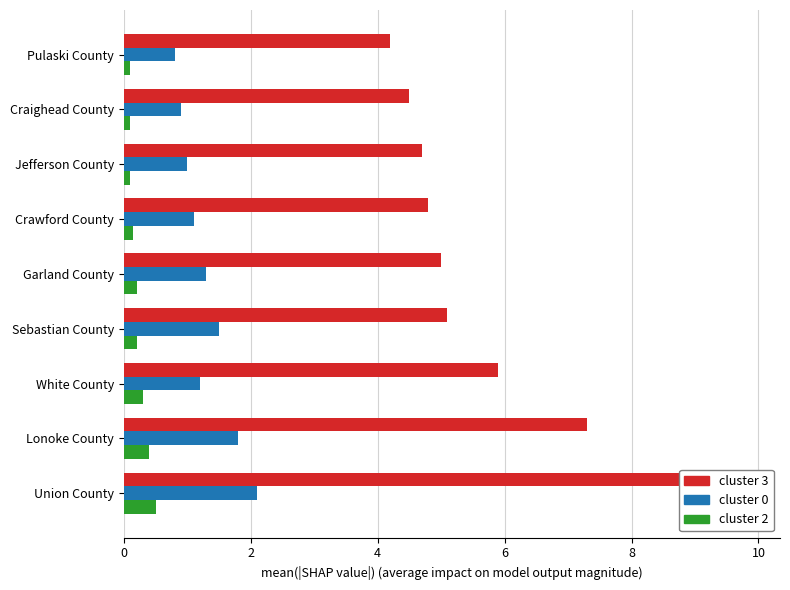

True or false: cluster 2 has a value of 0.1 at Pulaski County.

True